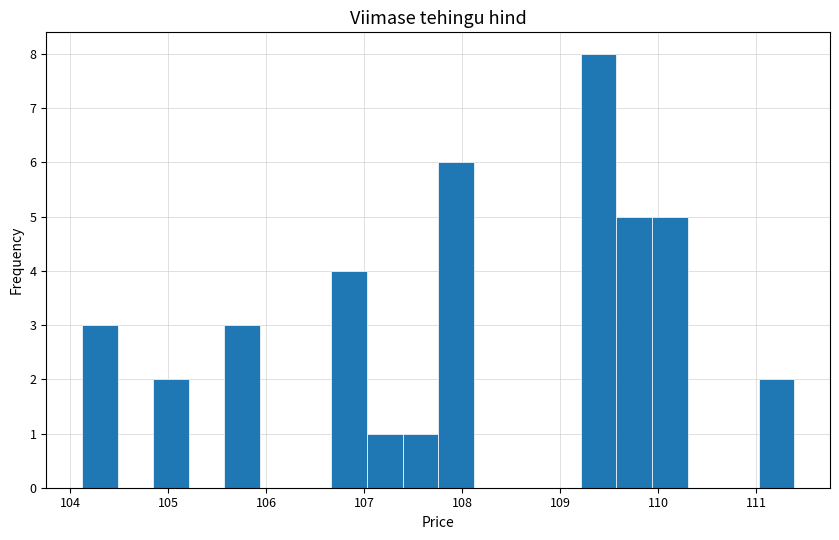

Around what value on the x-axis is the tallest bar? Give the approximate position of its centre, as read against the axis.

109.4